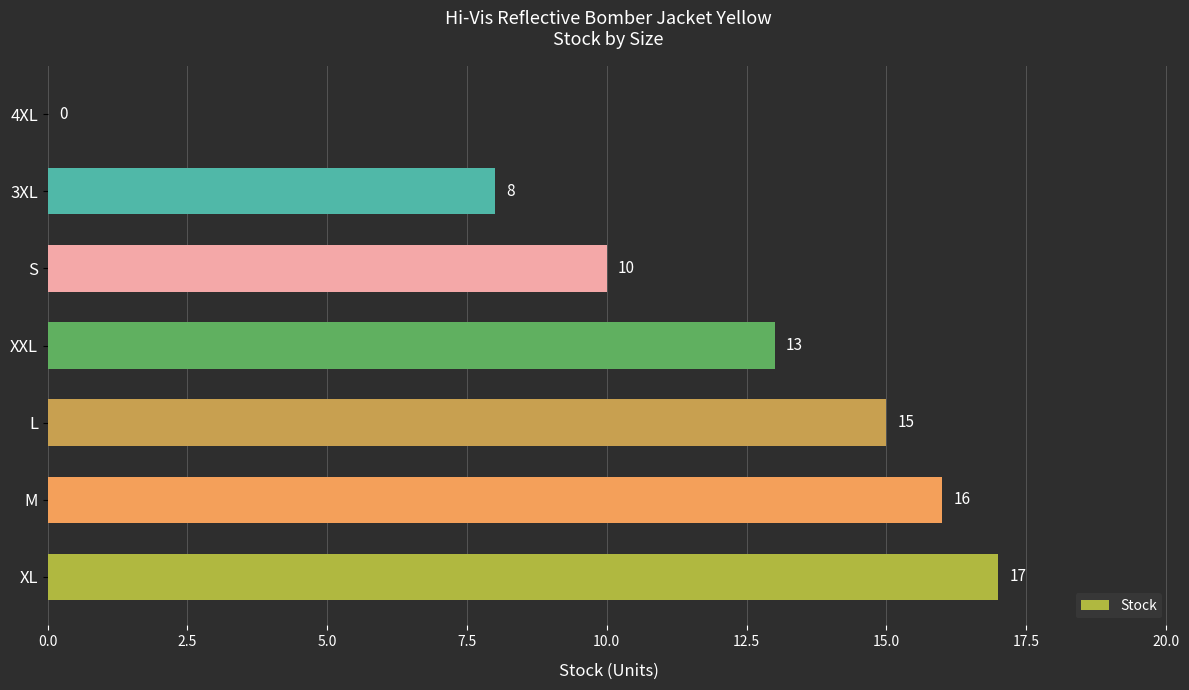

Reading top to bottom, extract all data points from this chart.

4XL=0	3XL=8	S=10	XXL=13	L=15	M=16	XL=17